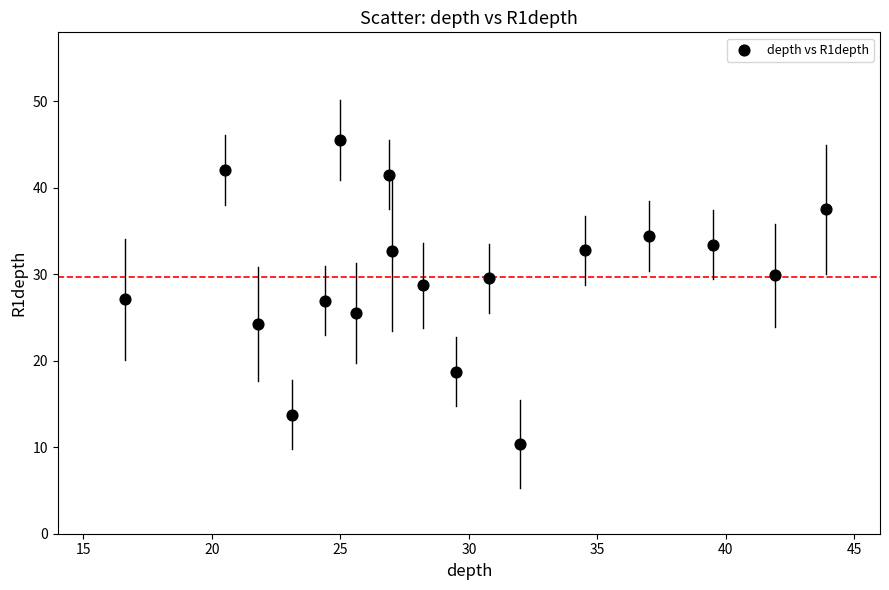

What is the range of Y values (max minus min)?

35.2